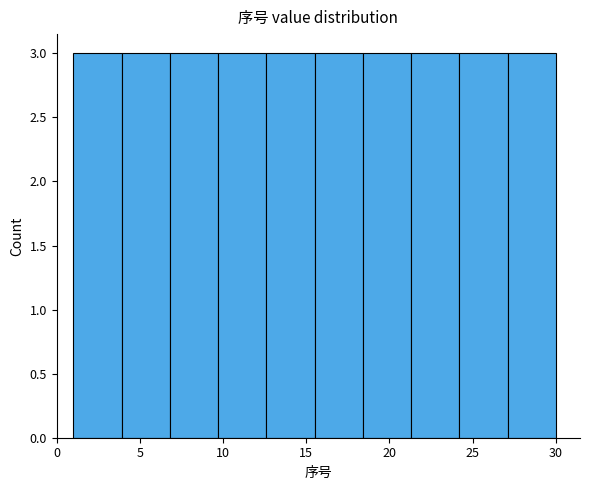

What is the height of the bar covering 15.5 to 18.4 on the x-axis? Neither the bar edges nor the heights are printed on the chart, so give them approximately, as read against the axes.

3